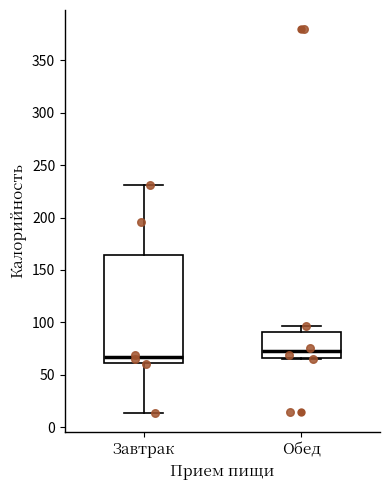

Where does the upper whisker of the box for Завтрак end on the y-axis? The values are not printed on the chart, so give them approximately, as read against the axis.

230